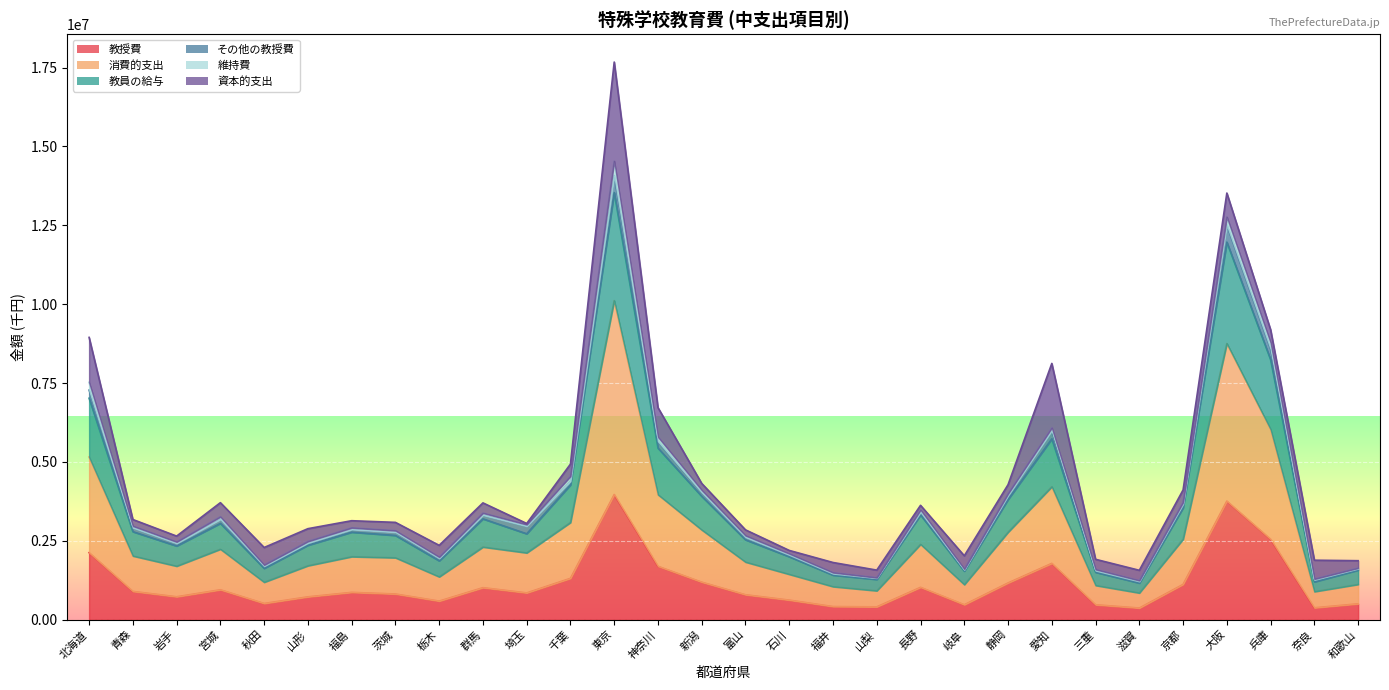

Which has a higher value, 三重 or 富山?

富山